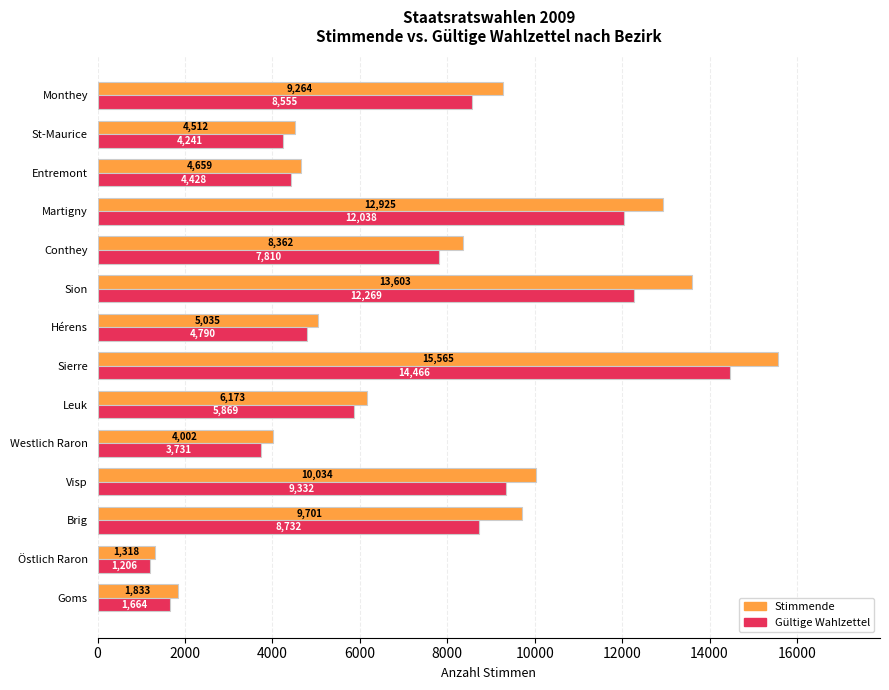

What is the difference between the highest and lowest values at Hérens?

245